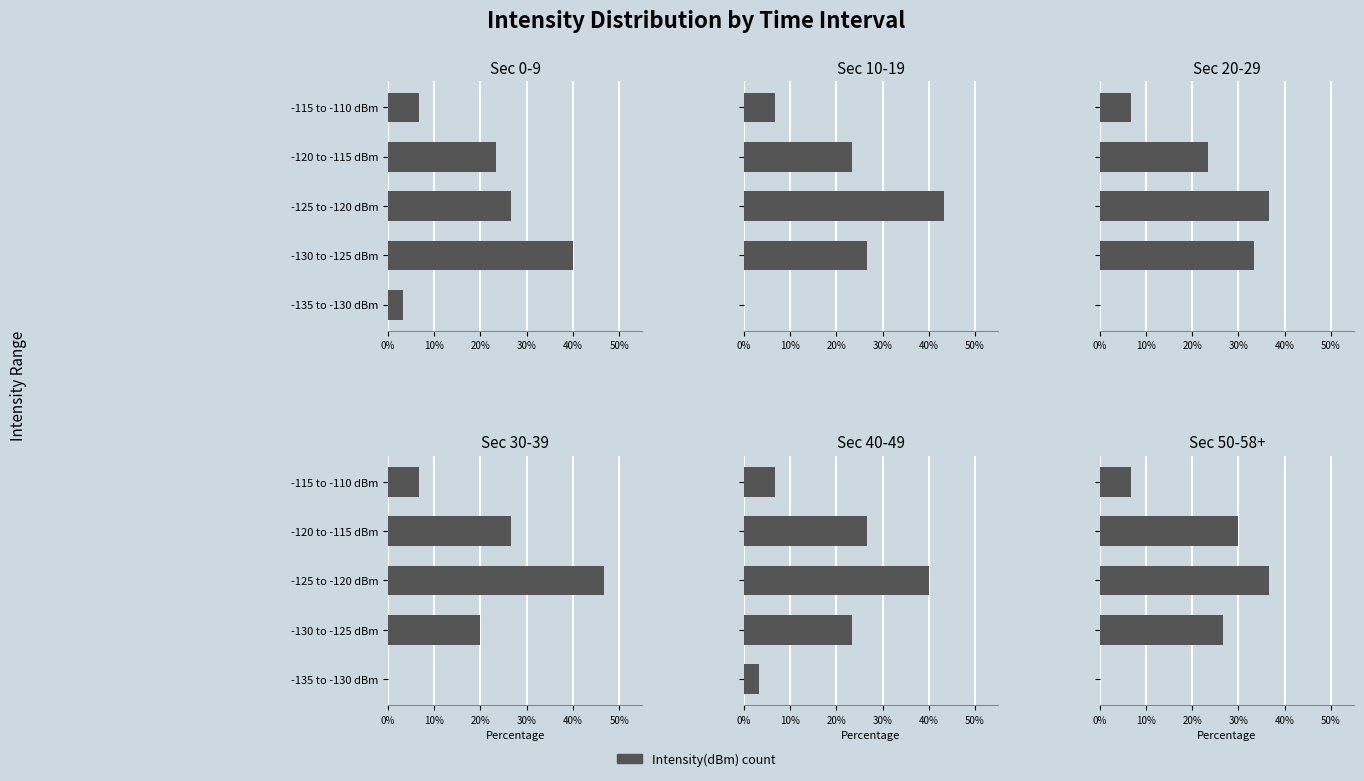

What is the difference between the highest and lowest values at -125 to -120 dBm?

0.2